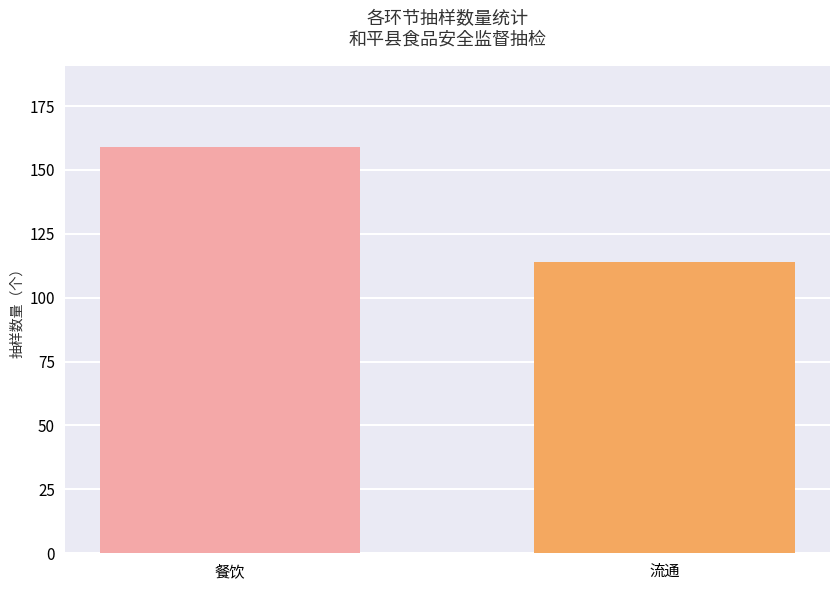

How many bars are there in total?

2